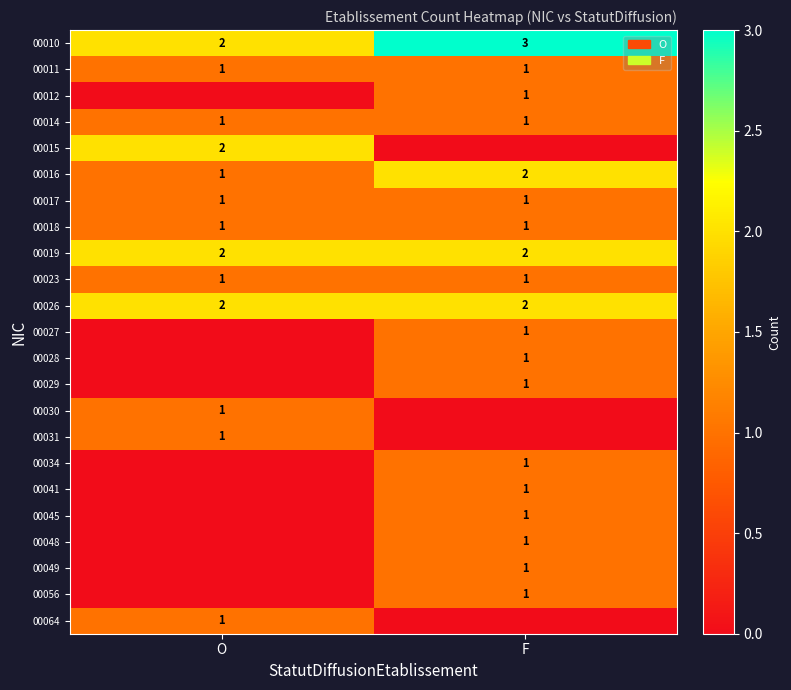

The value of 00034 at F is 1. True or false?

True